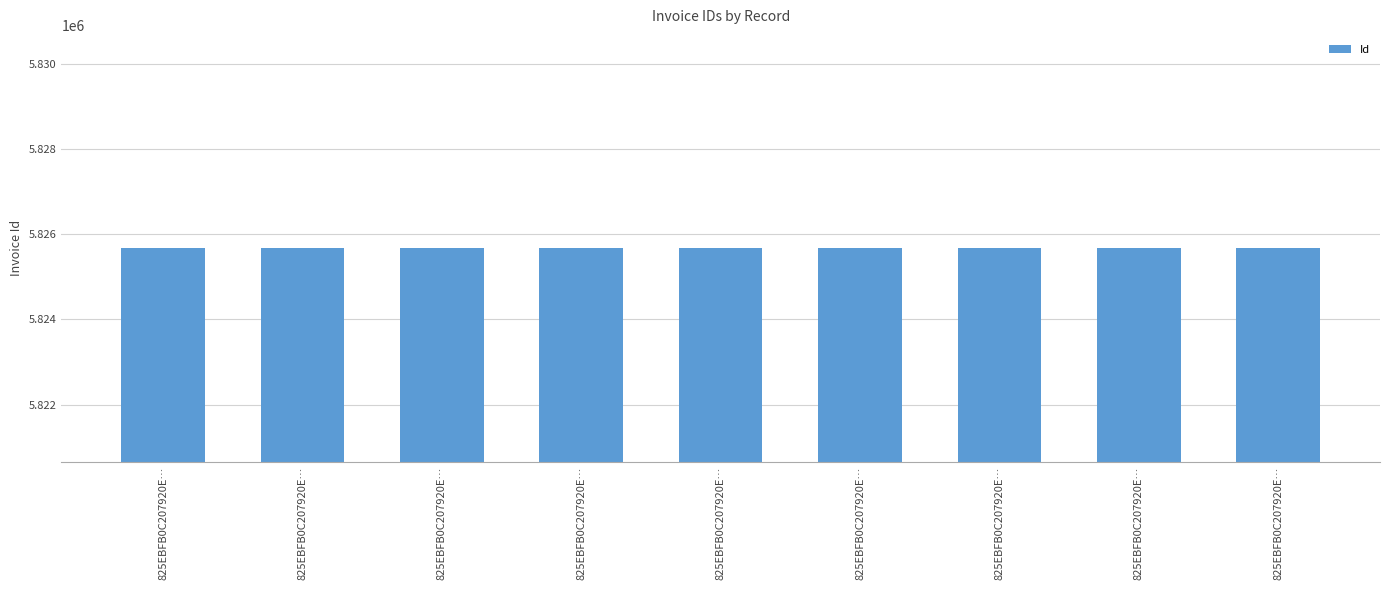

How many bars are there in total?

9